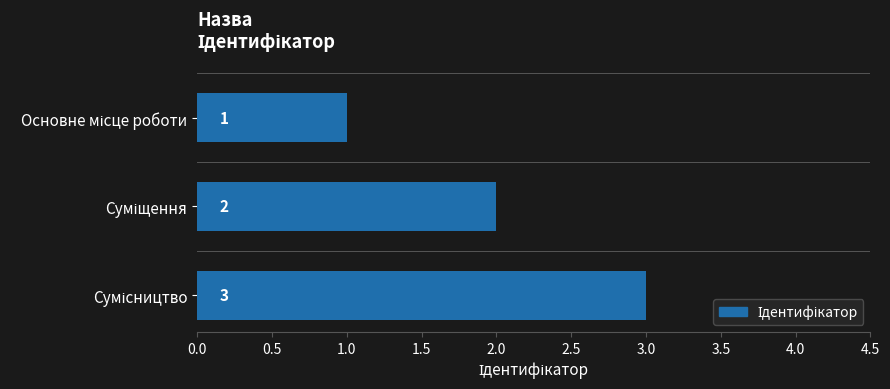

How many values are between 1 and 3?

3